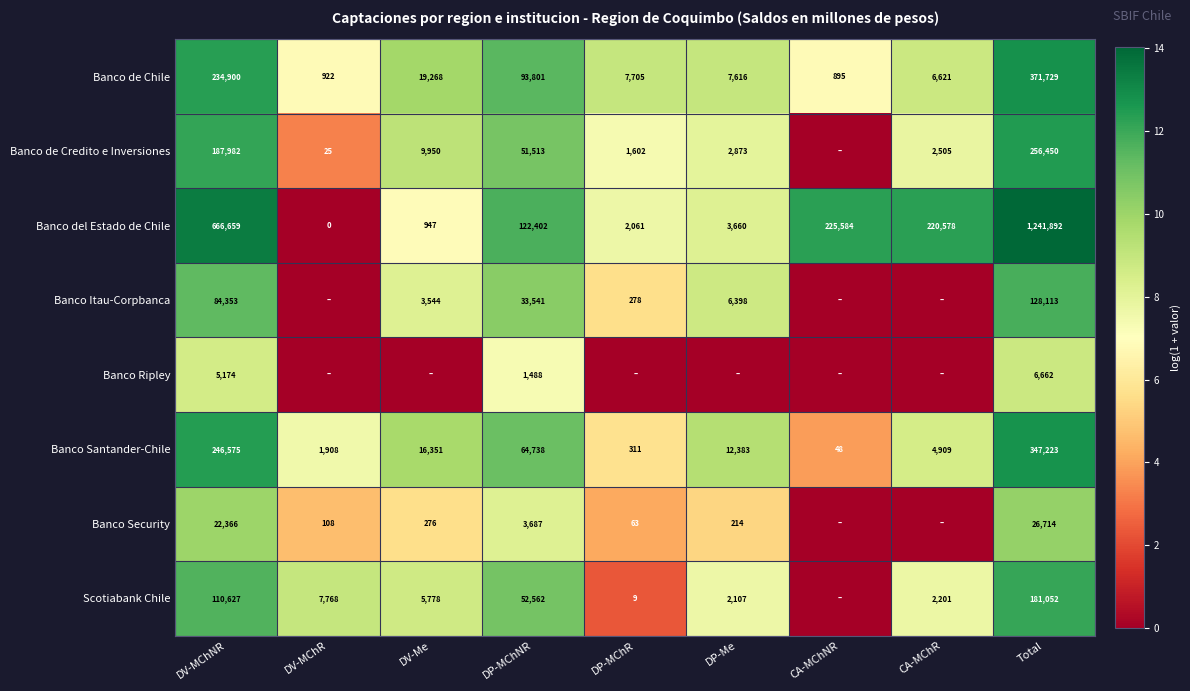

List the labels in order of Banco de Chile value, smallest first.

CA-MChNR, DV-MChR, CA-MChR, DP-Me, DP-MChR, DV-Me, DP-MChNR, DV-MChNR, Total